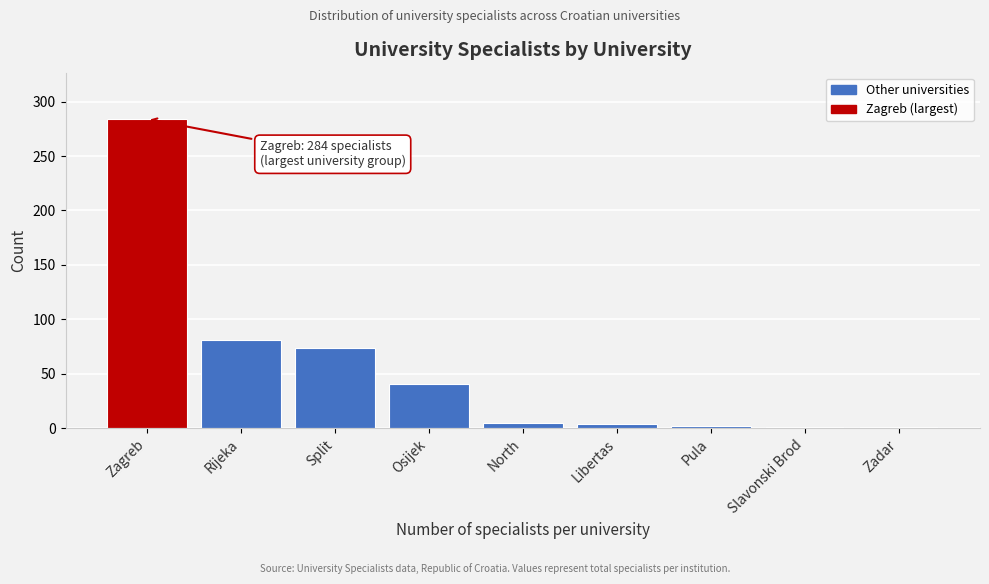

What is the label of the 8th bar from the right?

Rijeka